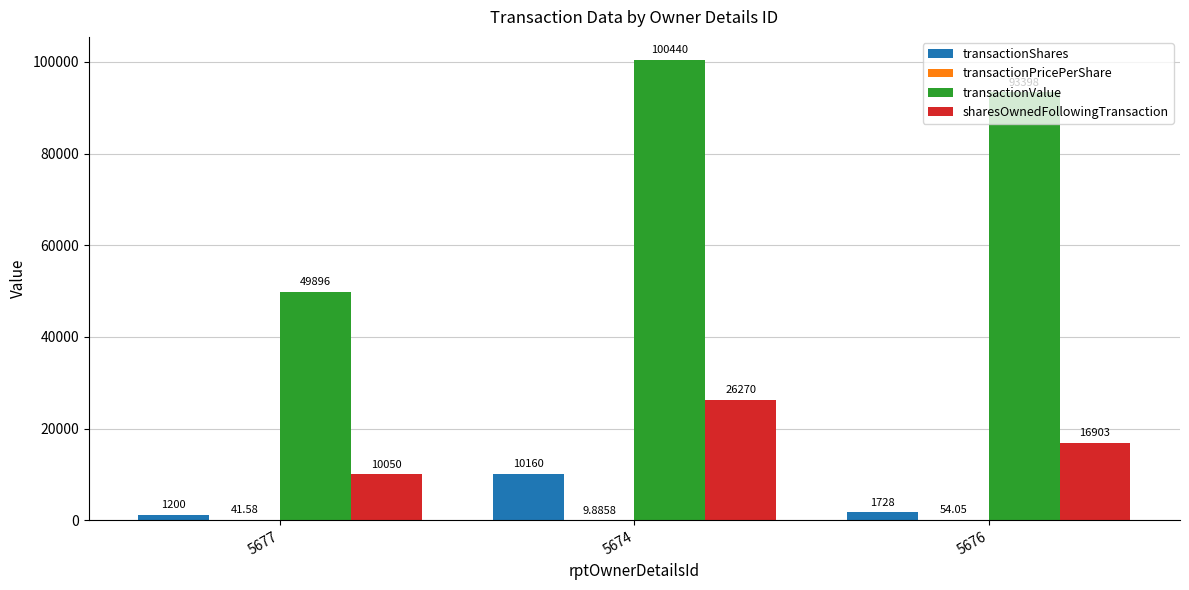

What is the greatest value displayed?

100440.0